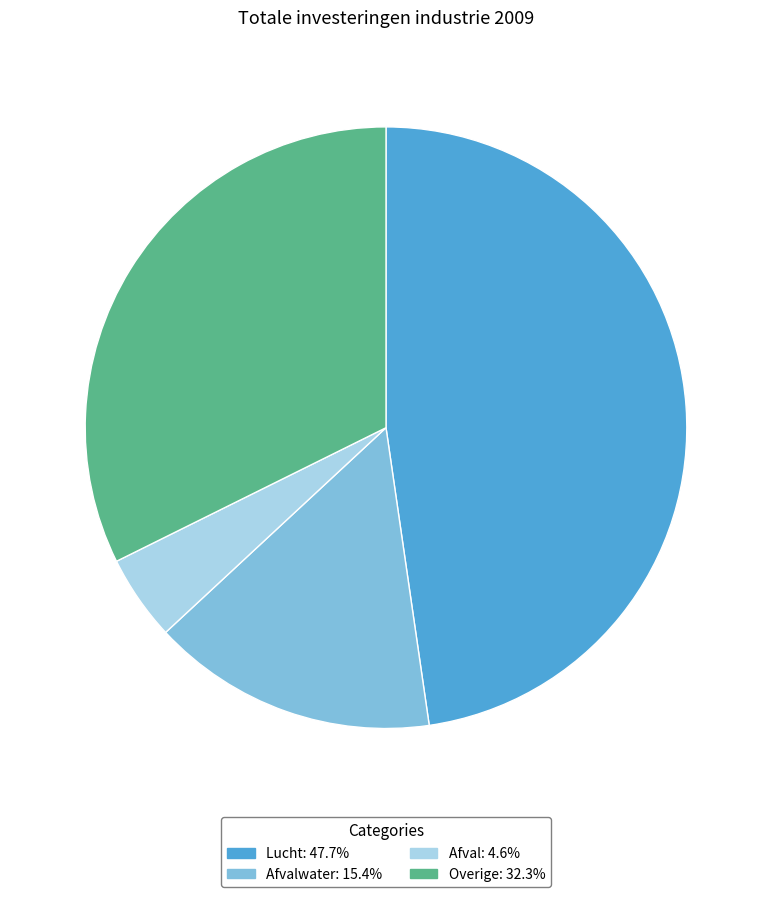

Is the sum of Afvalwater: 15.4% and Afval: 4.6% greater than half?

No